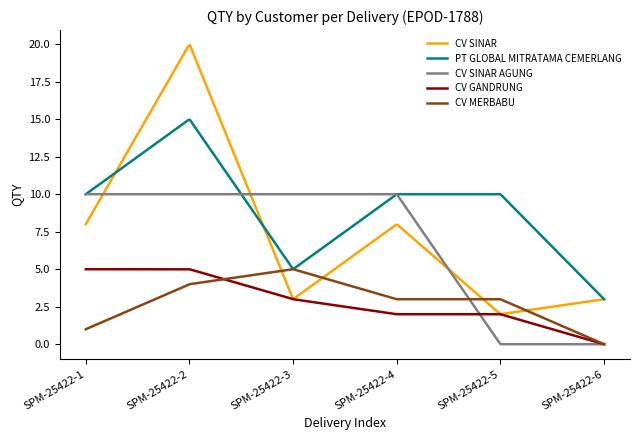

What is the maximum value for CV MERBABU?

5.0